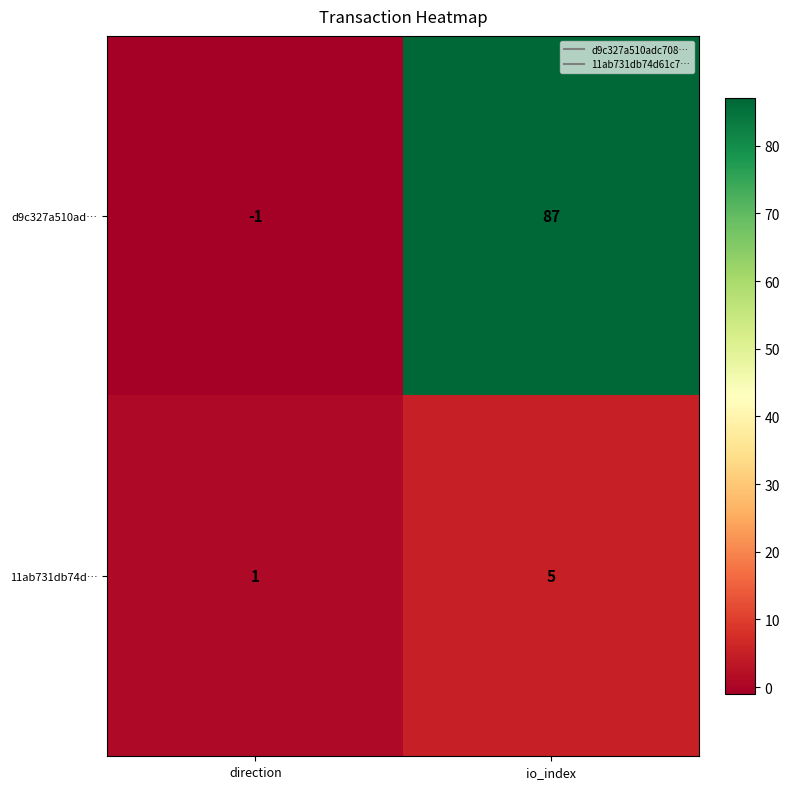

The value of 11ab731db74d… at io_index is 2. True or false?

False